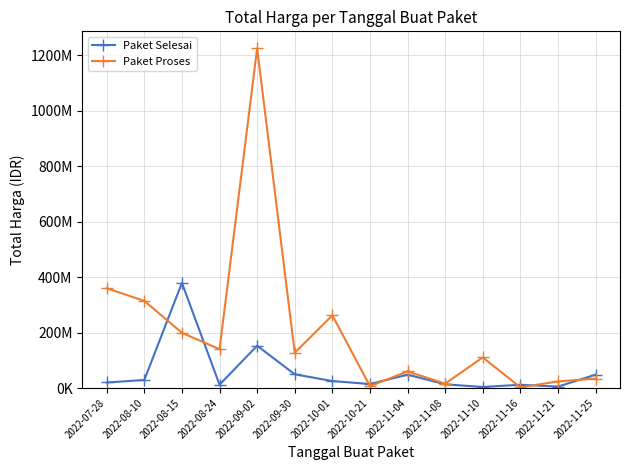

What is the sum of all Paket Selesai values?

812020000